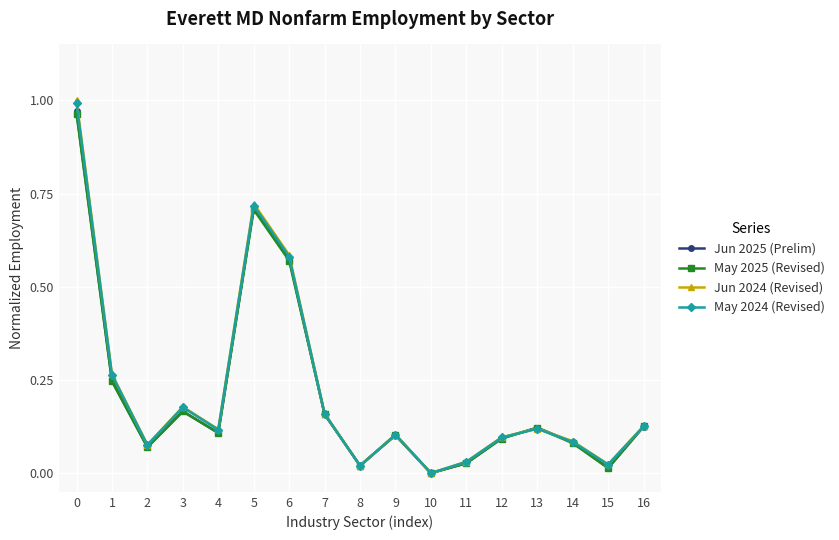

Is the value of Jun 2025 (Prelim) at 16 greater than the value of May 2024 (Revised) at 2?

Yes